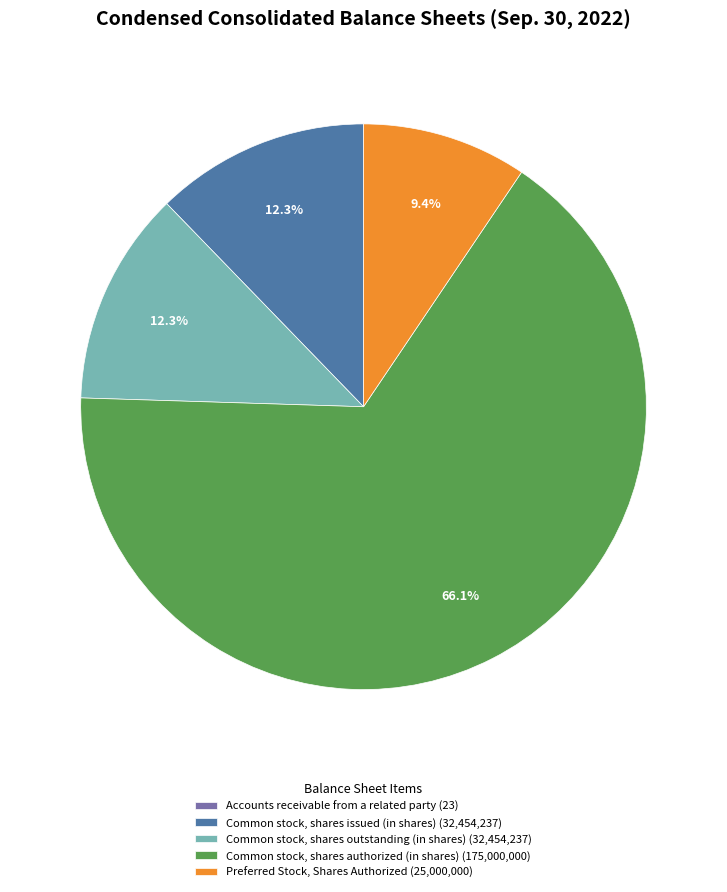

What is the largest slice in the pie chart?

Common stock, shares authorized (in shares) (175,000,000)